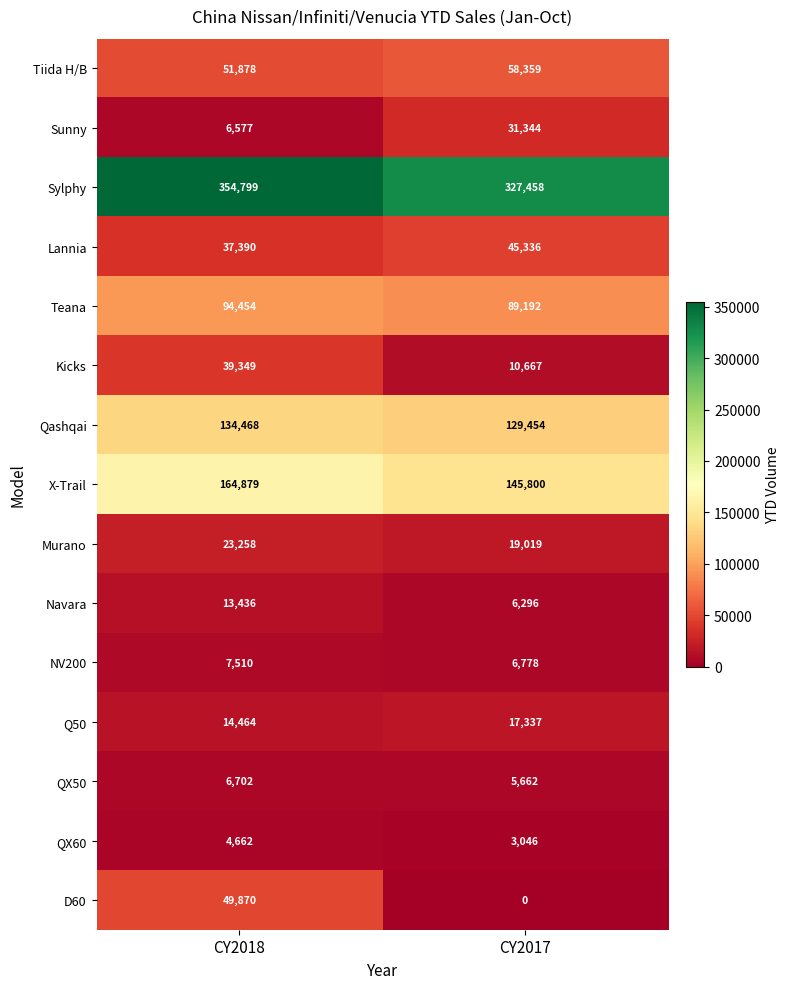

What is the sum of the Murano values at CY2017 and CY2018?

42277